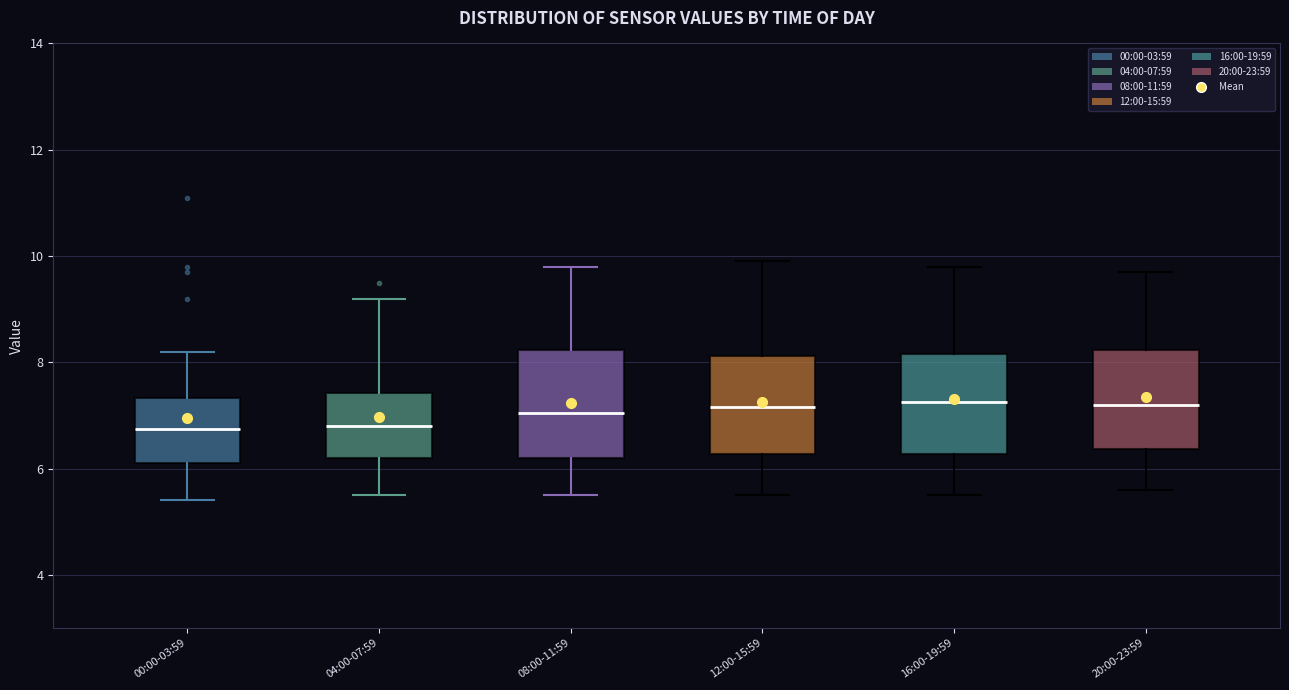

Reading left to right, read every box against the y-axis: the position of its median line, the range the box covers, and the ends of its whiskers. The values are not printed on the chart, so give them approximately, as read against the axis.

00:00-03:59: median 6.8, box 6.2 to 7.4, whiskers 5.4 to 8.2
04:00-07:59: median 6.8, box 6.2 to 7.4, whiskers 5.6 to 9.2
08:00-11:59: median 7.0, box 6.2 to 8.2, whiskers 5.6 to 9.8
12:00-15:59: median 7.2, box 6.2 to 8.2, whiskers 5.6 to 10.0
16:00-19:59: median 7.2, box 6.2 to 8.2, whiskers 5.6 to 9.8
20:00-23:59: median 7.2, box 6.4 to 8.2, whiskers 5.6 to 9.8